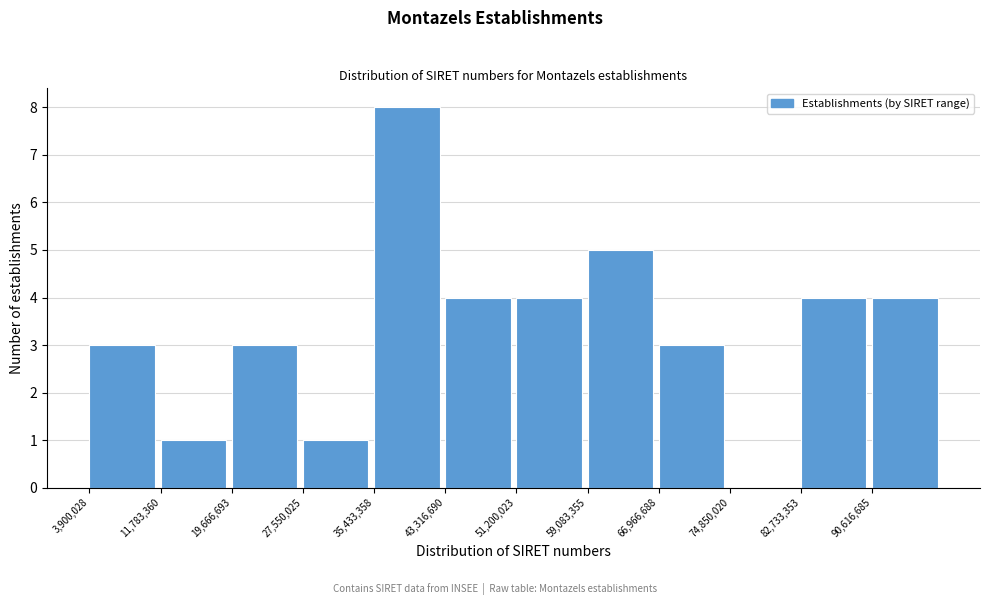

What is the height of the bar covering 12000000 to 20000000 on the x-axis? Neither the bar edges nor the heights are printed on the chart, so give them approximately, as read against the axes.

1